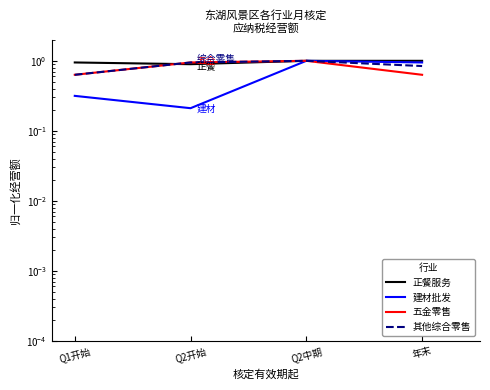

Is the value of 其他综合零售 at Q1开始 greater than the value of 五金零售 at Q2开始?

No